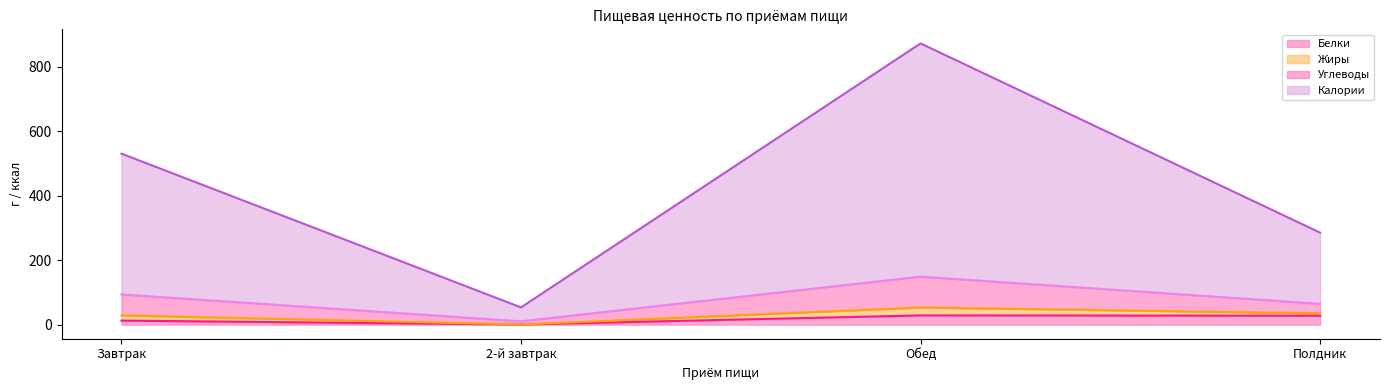

Does the chart display data point markers on the line(s)?

No